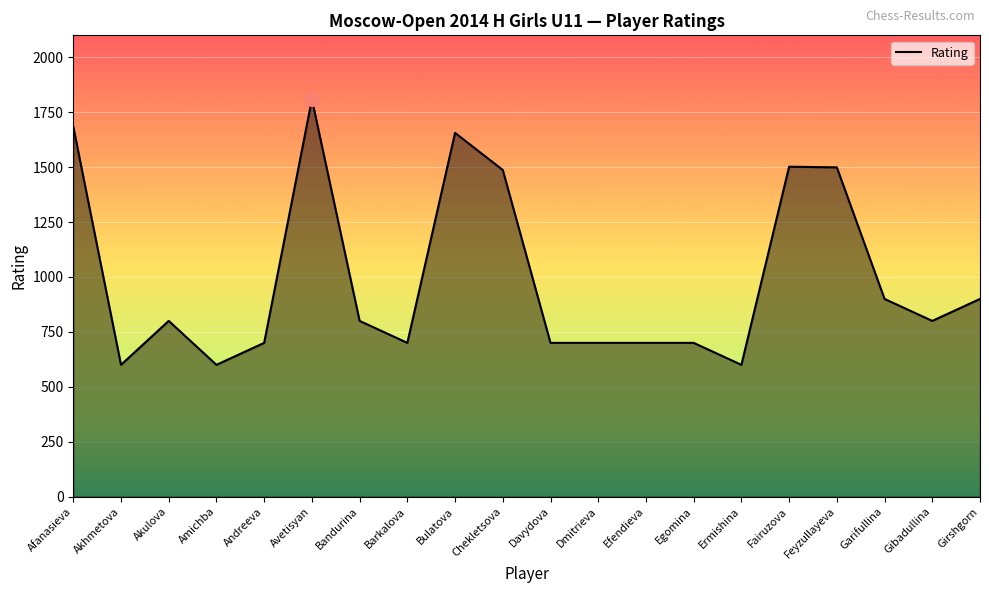

Read the value at Andreeva.

700